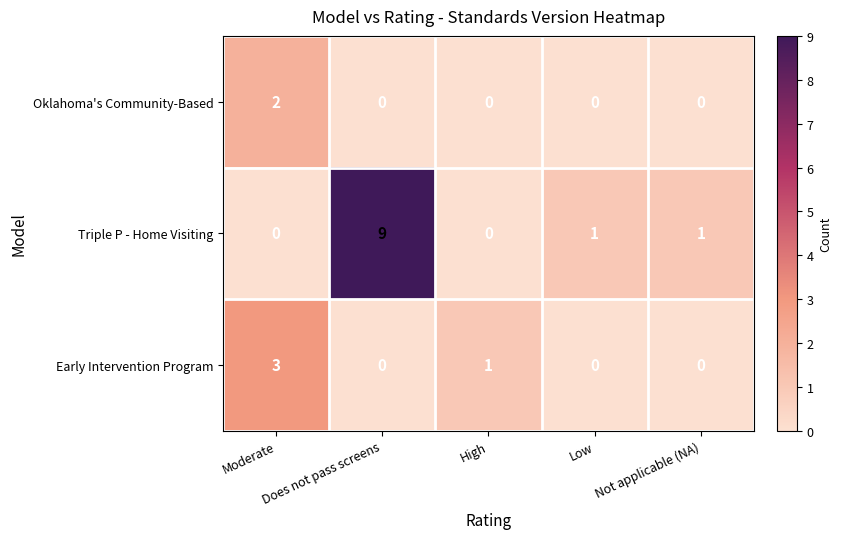

Is the value of Oklahoma's Community-Based at Does not pass screens greater than the value of Early Intervention Program at High?

No